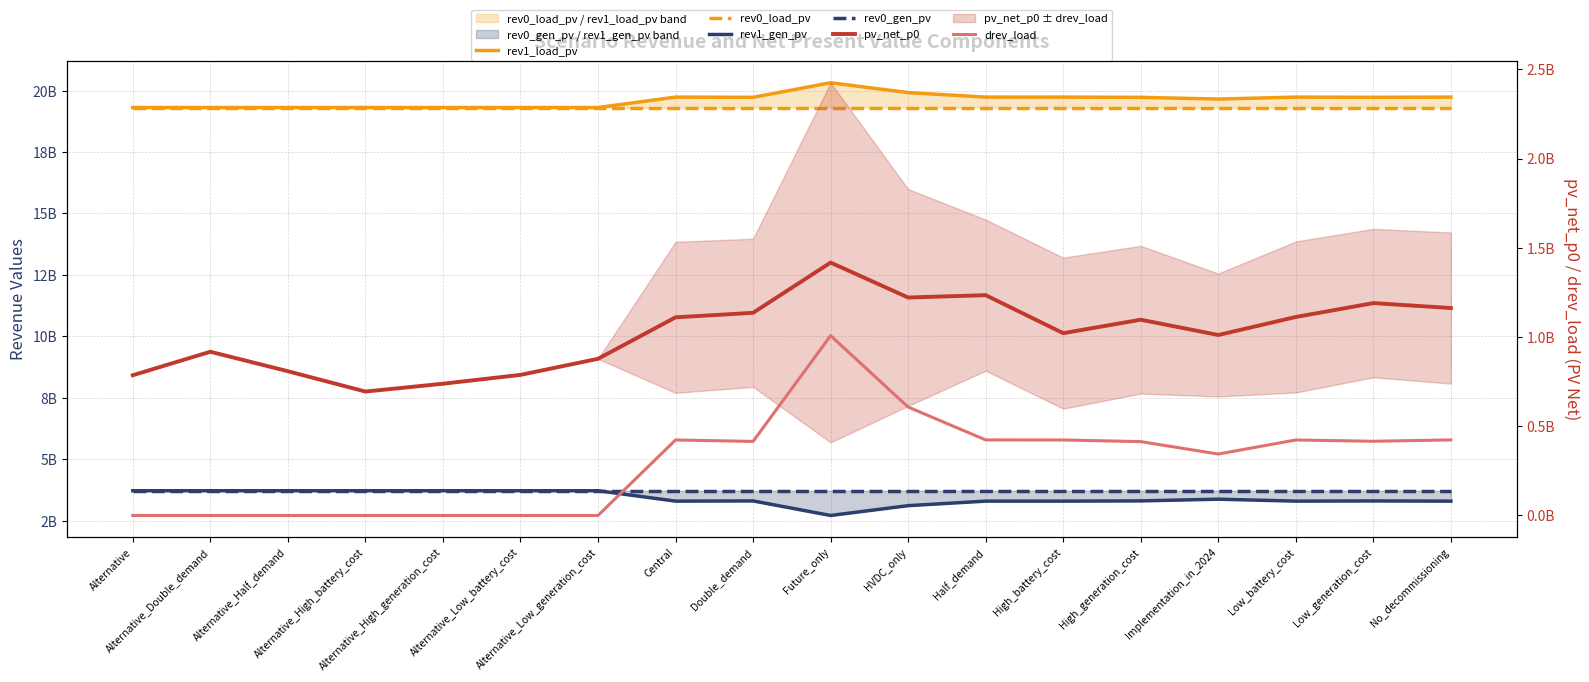

True or false: rev0_load_pv and pv_net_p0 cross at least once.

False